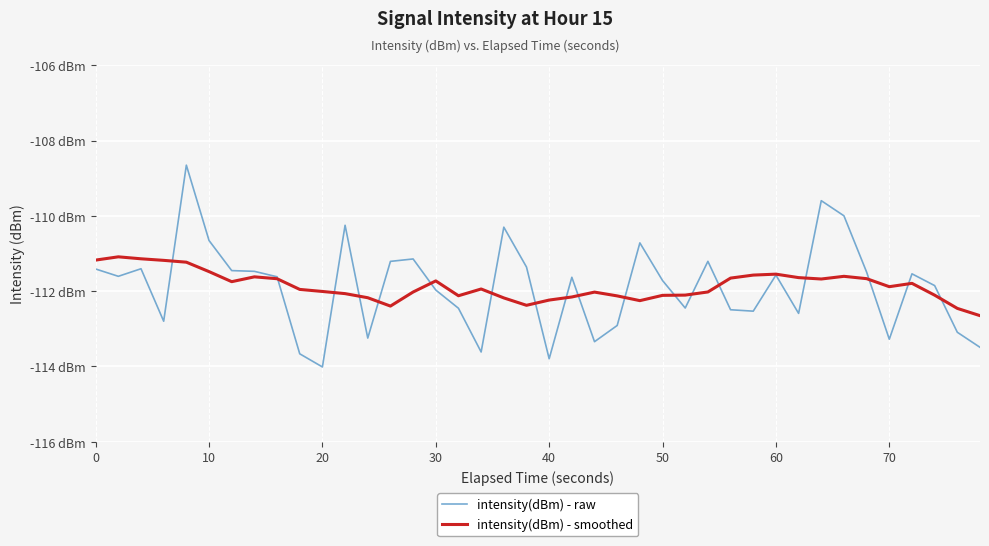

How many intersections are there between intensity(dBm) - smoothed and intensity(dBm) - raw?

18